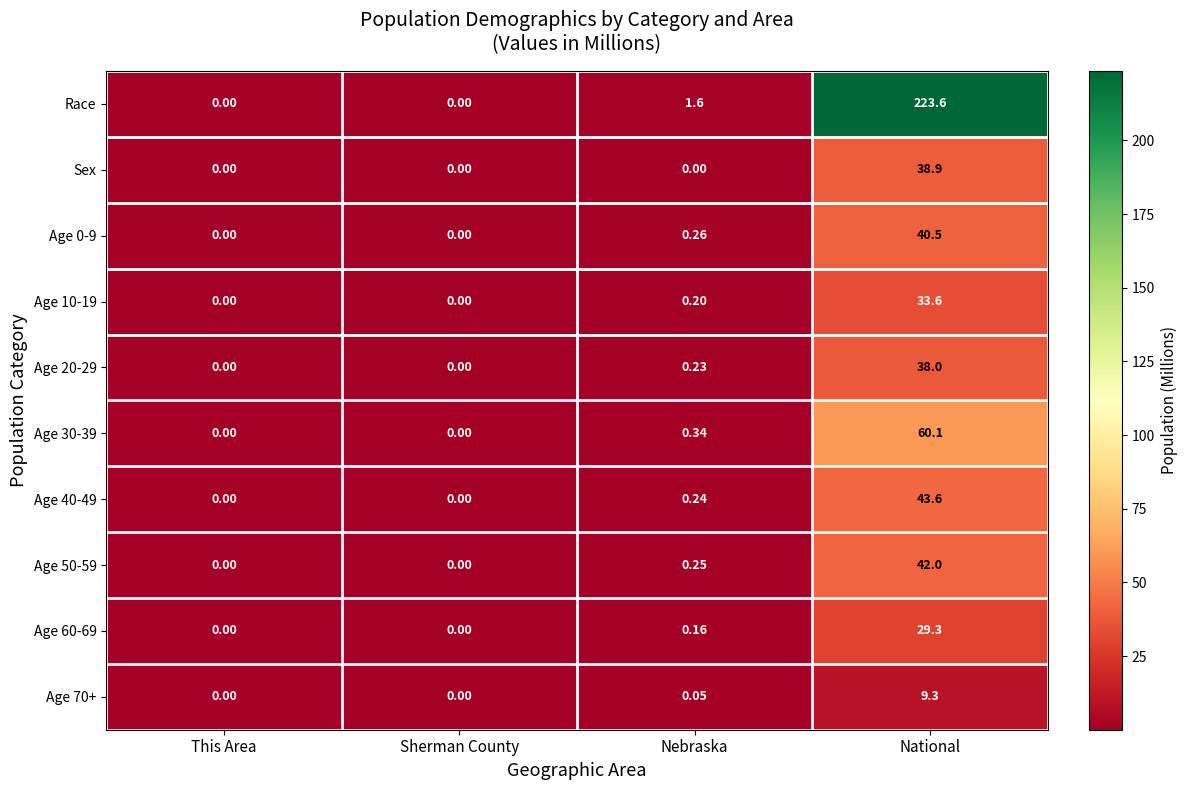

At which label does Age 10-19 reach its peak?

National